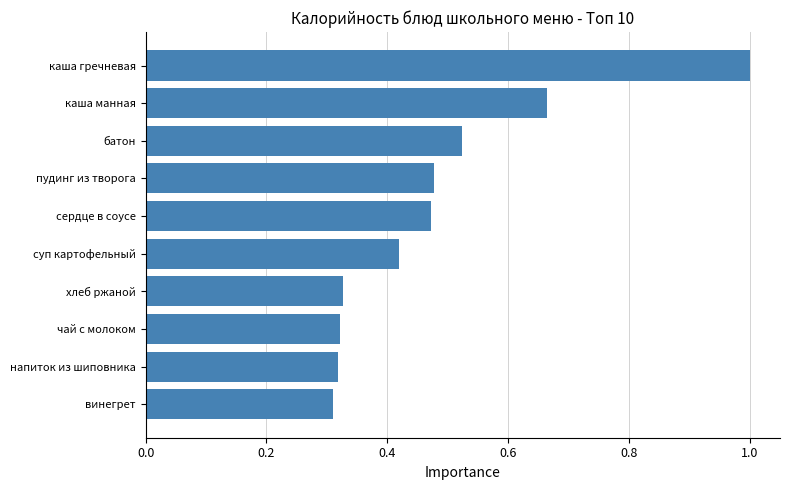

What is the sum of all values?

4.8